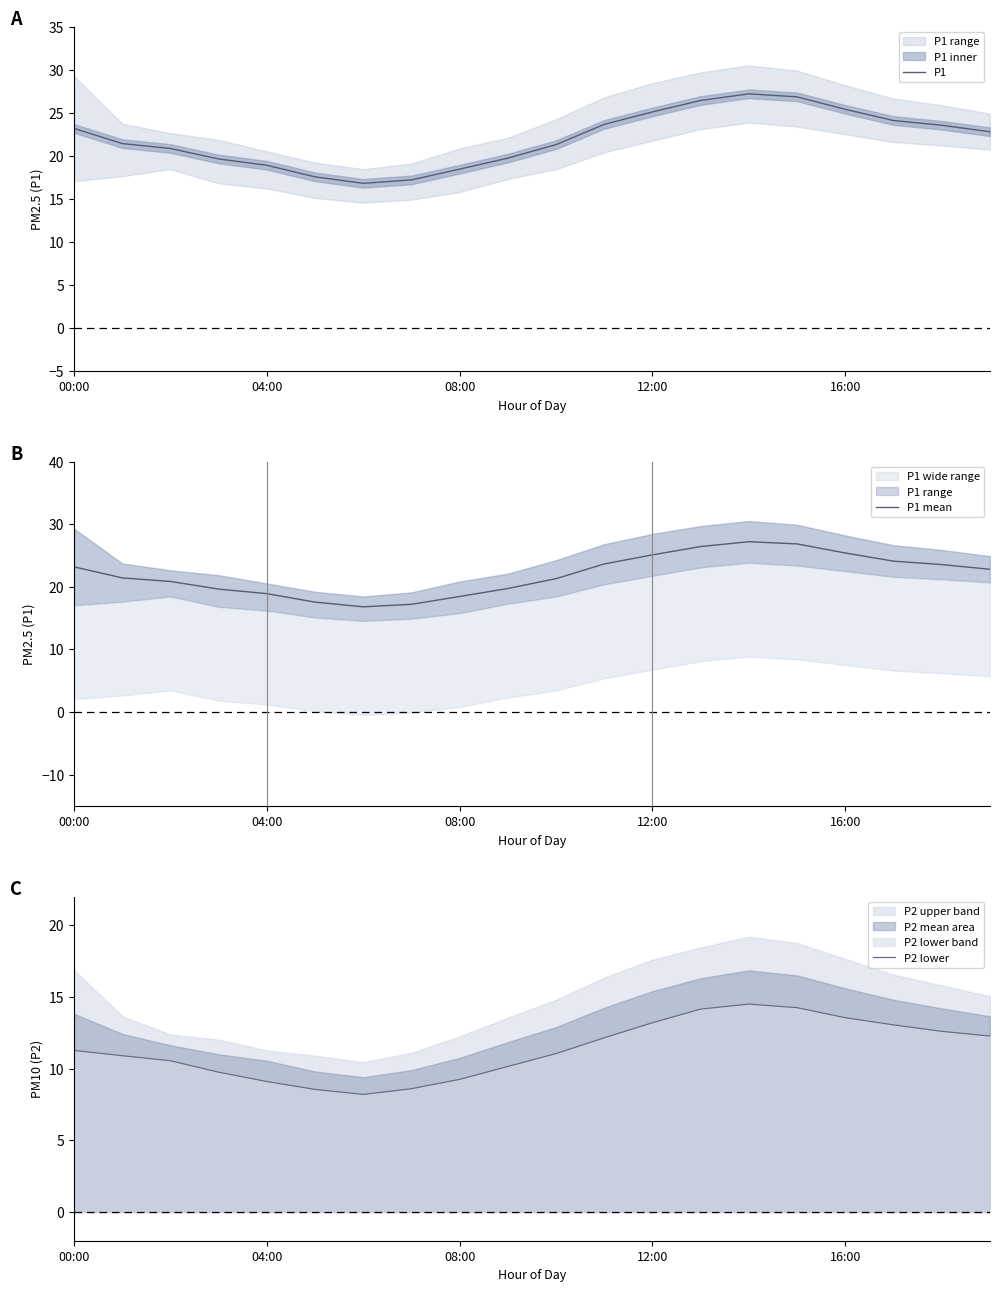

Which label corresponds to the largest value in the chart?

14